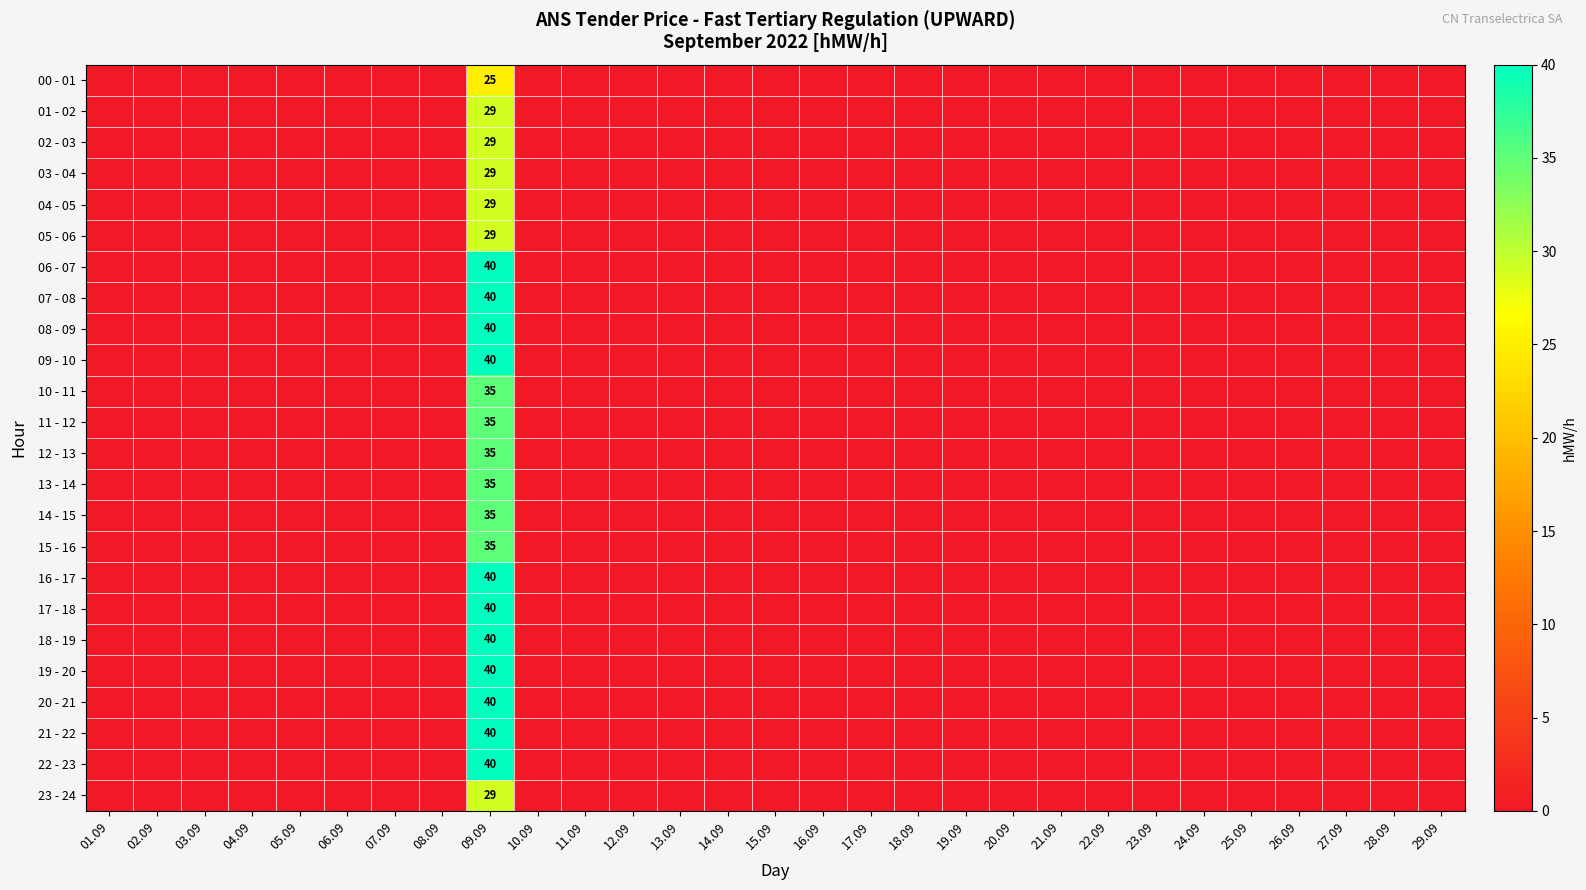

The value of 19 - 20 at 09.09 is 40. True or false?

True